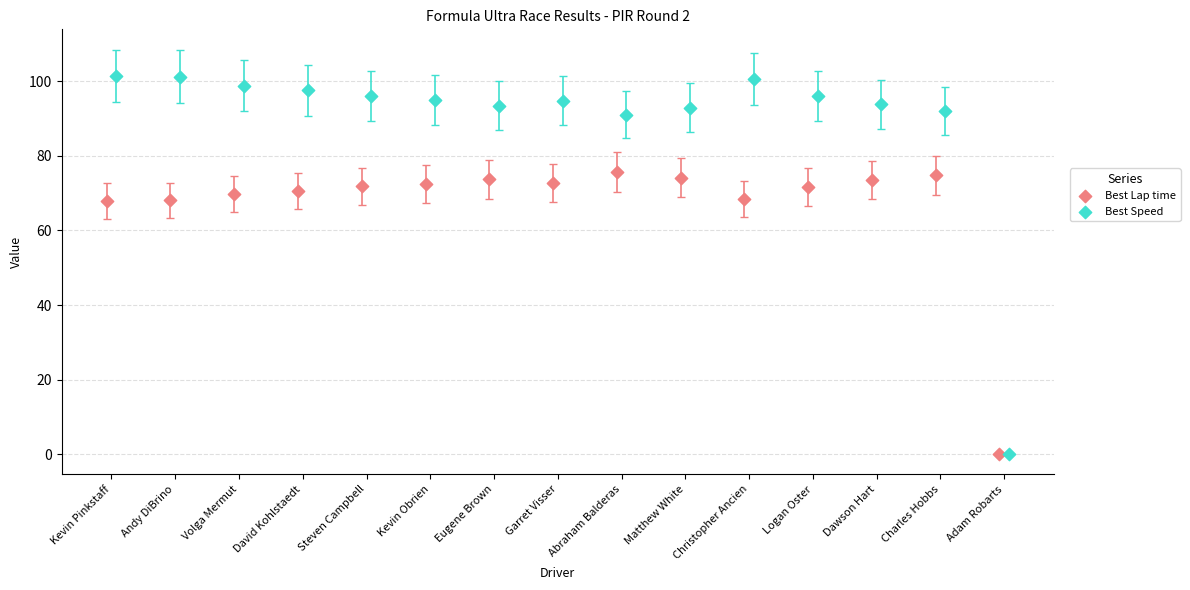

Which series has the widest spread of Y values?

Best Speed